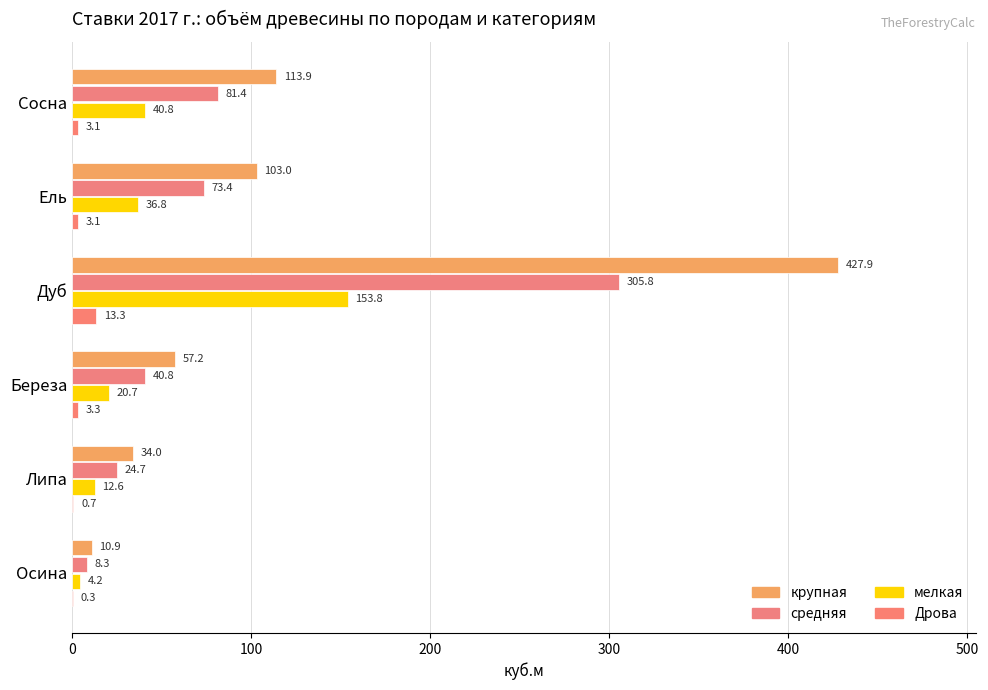

Count the number of categories in the chart.

6